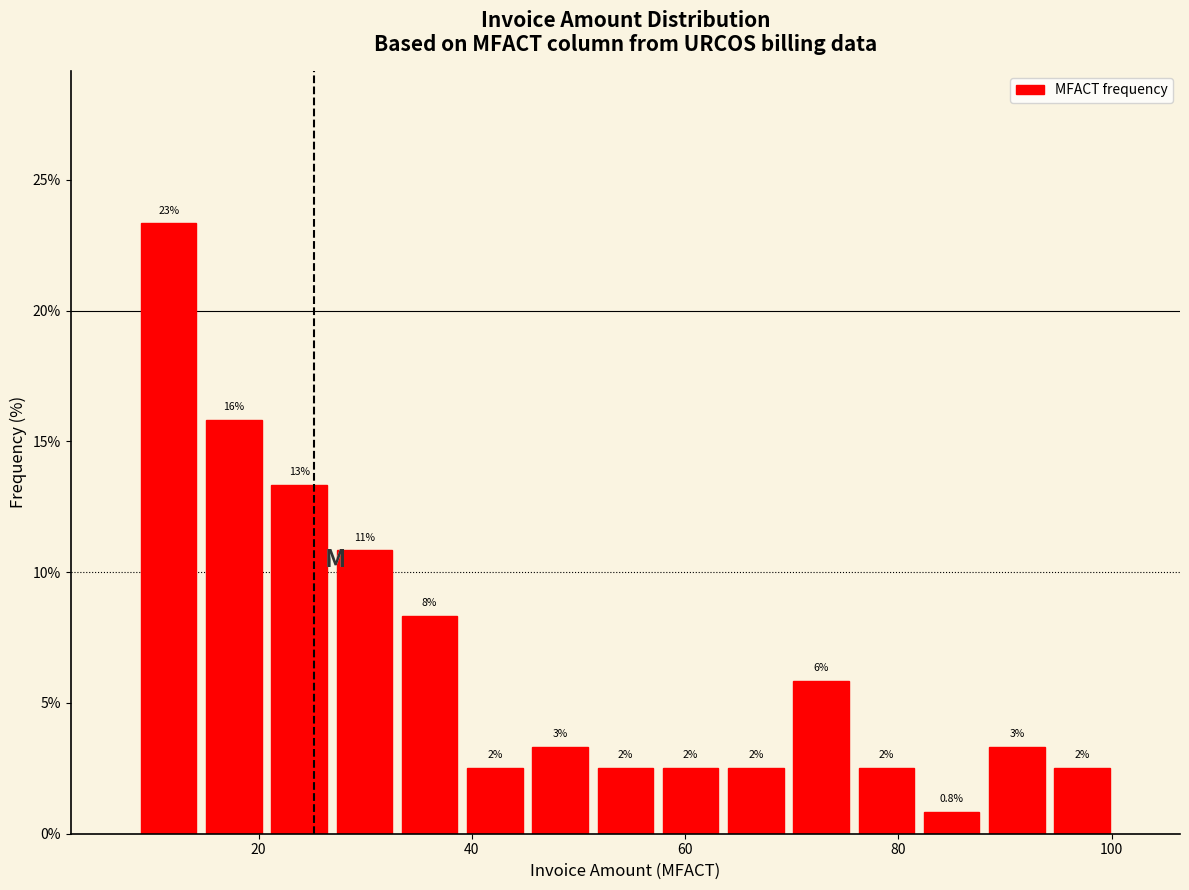

Read against the x-axis, roughly where is the centre of the tallest bar?

12